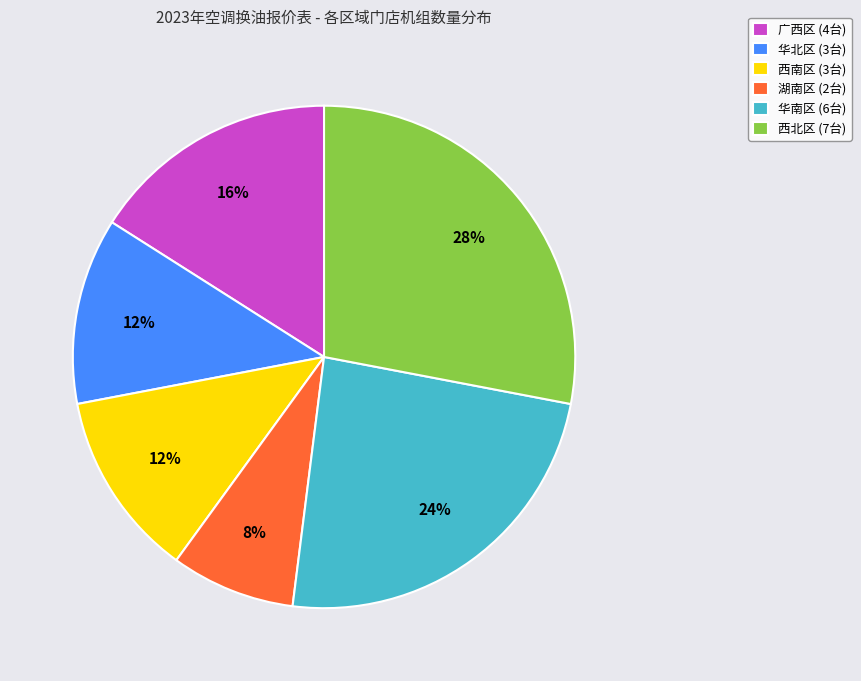

Do 广西区 (4台) and 西南区 (3台) together represent more than half of the pie?

No